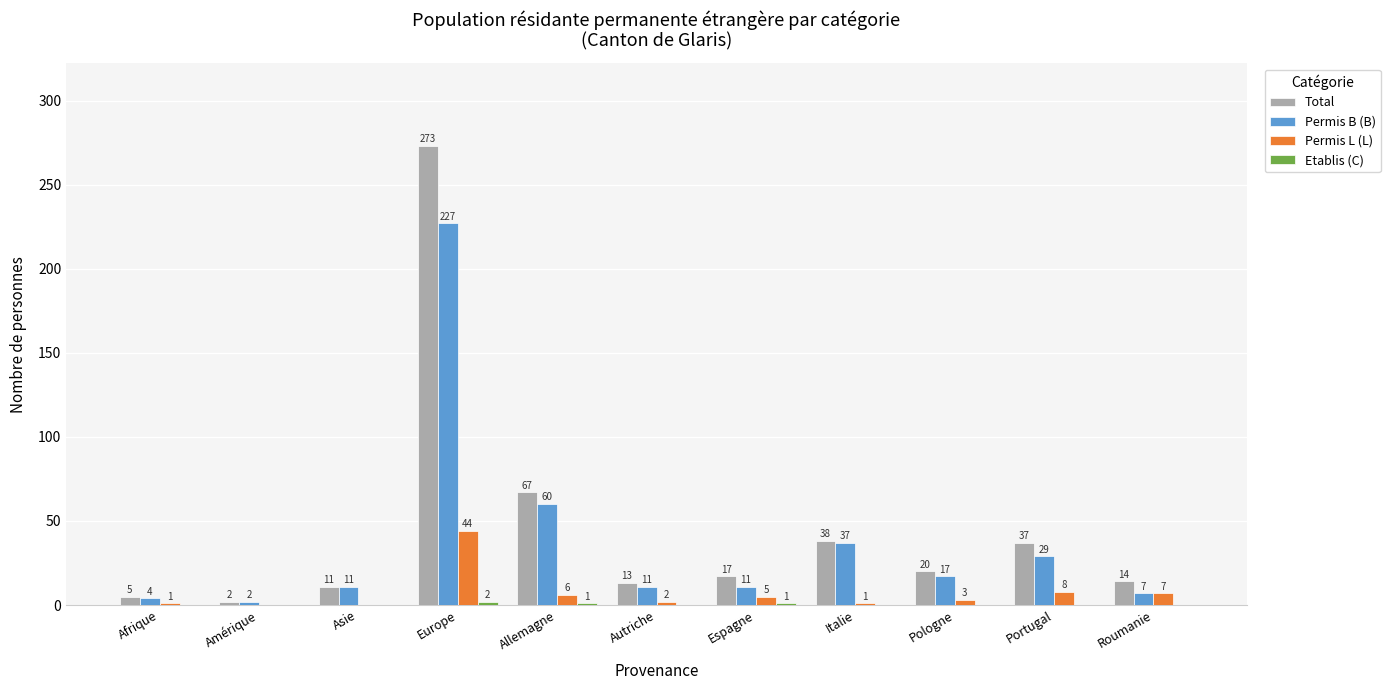

Between Autriche and Portugal, which series saw the biggest shift?

Total